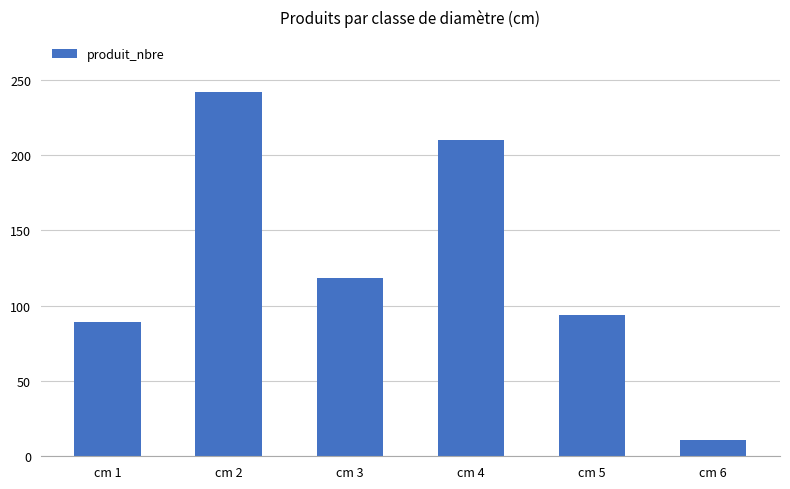

List the labels in order of value, largest first.

cm 2, cm 4, cm 3, cm 5, cm 1, cm 6